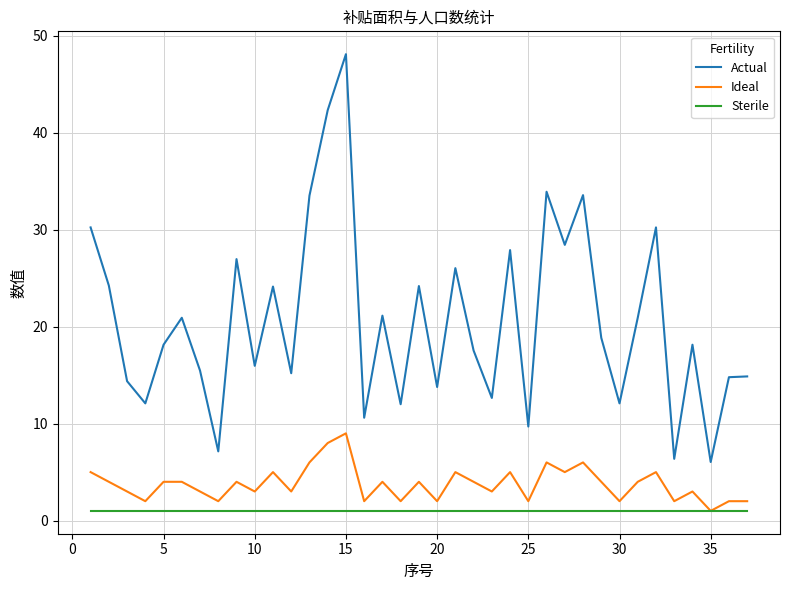

Which series has the largest range (max minus min)?

Actual